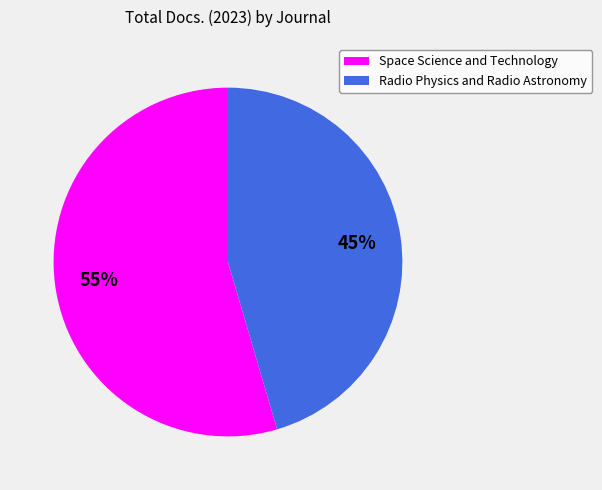

What is the largest slice in the pie chart?

Space Science and Technology